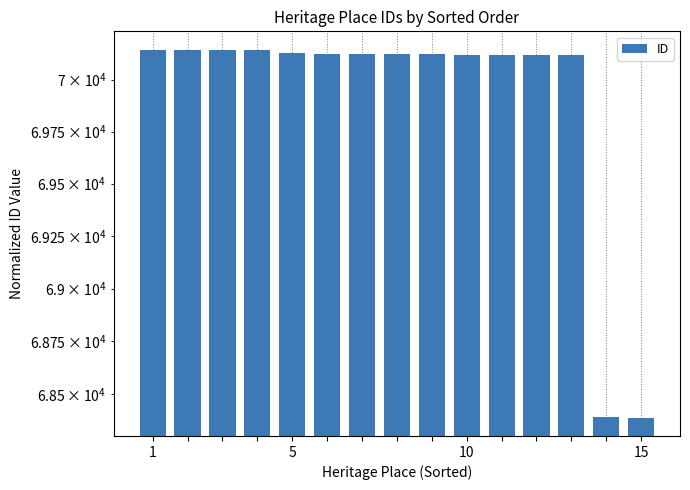

Does the chart contain stacked bars?

No